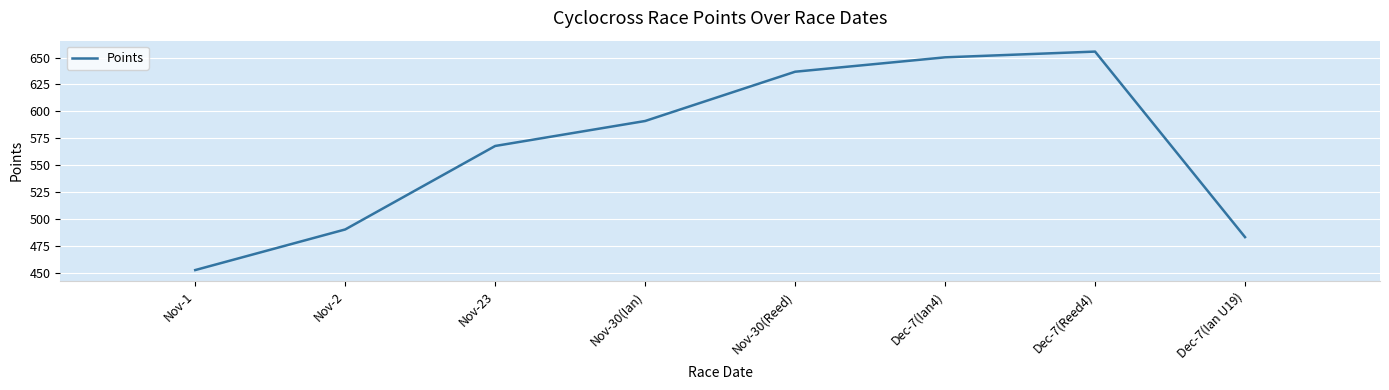

The value at Nov-2 is 254.7. True or false?

False